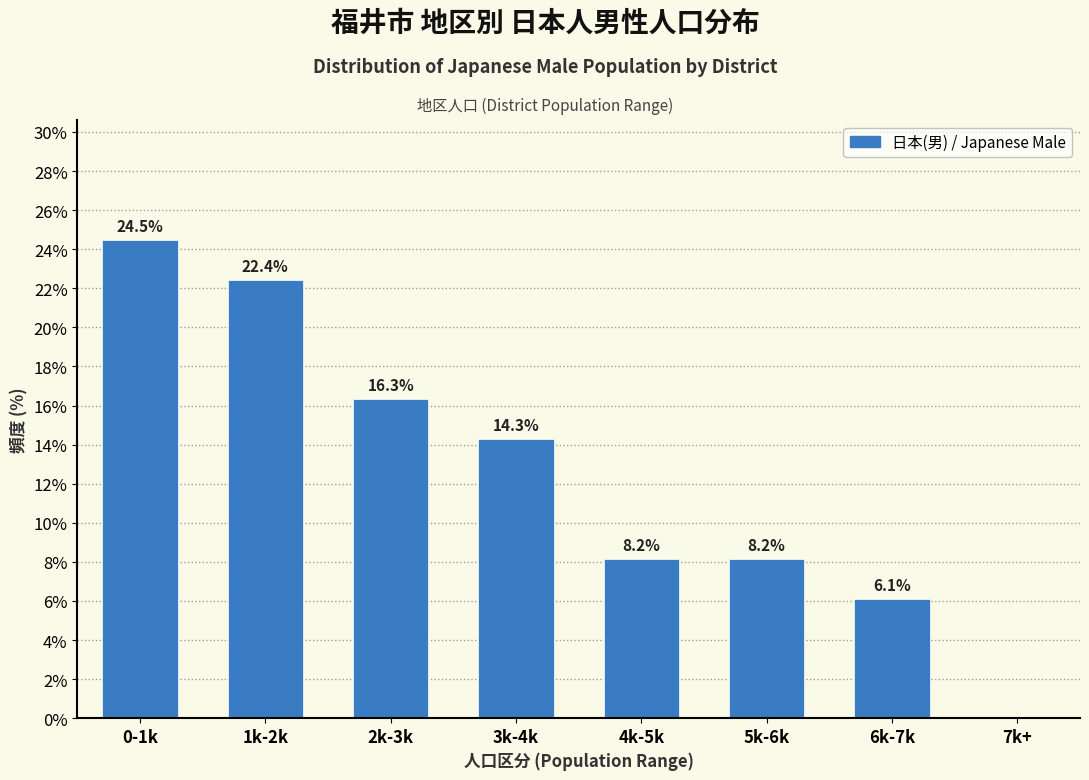

Reading left to right, list all the values displayed in this chart.

0-1k=24.5	1k-2k=22.4	2k-3k=16.3	3k-4k=14.3	4k-5k=8.2	5k-6k=8.2	6k-7k=6.1	7k+=0.0